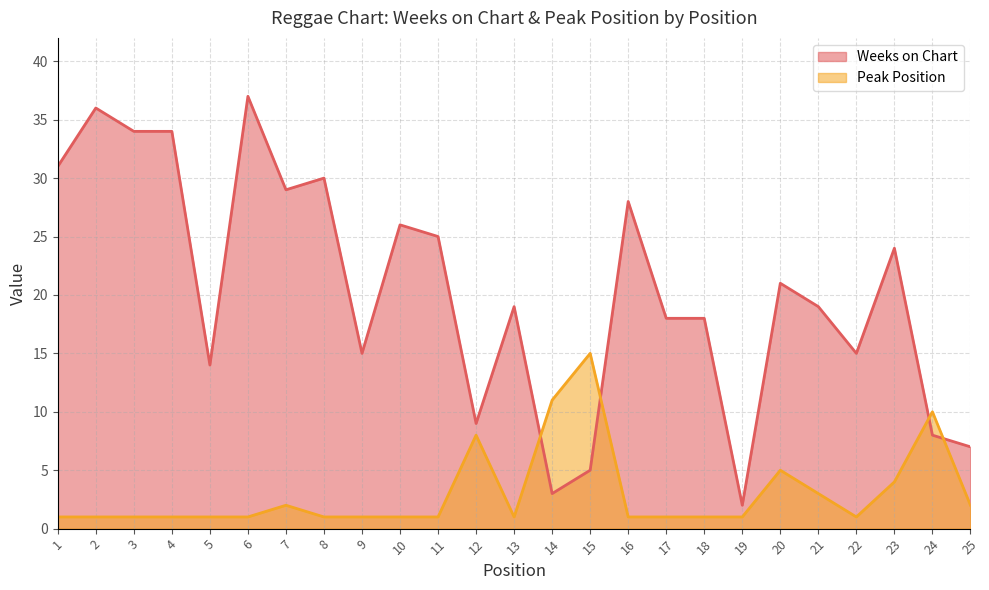

List the labels in order of Peak Position value, smallest first.

1, 2, 3, 4, 5, 6, 8, 9, 10, 11, 13, 16, 17, 18, 19, 22, 7, 25, 21, 23, 20, 12, 24, 14, 15